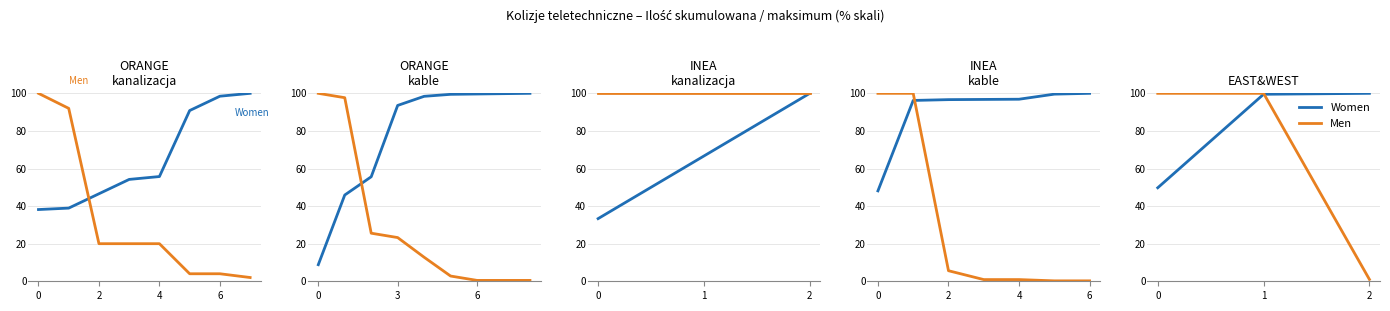

What is the total value across all series at 2?

101.0